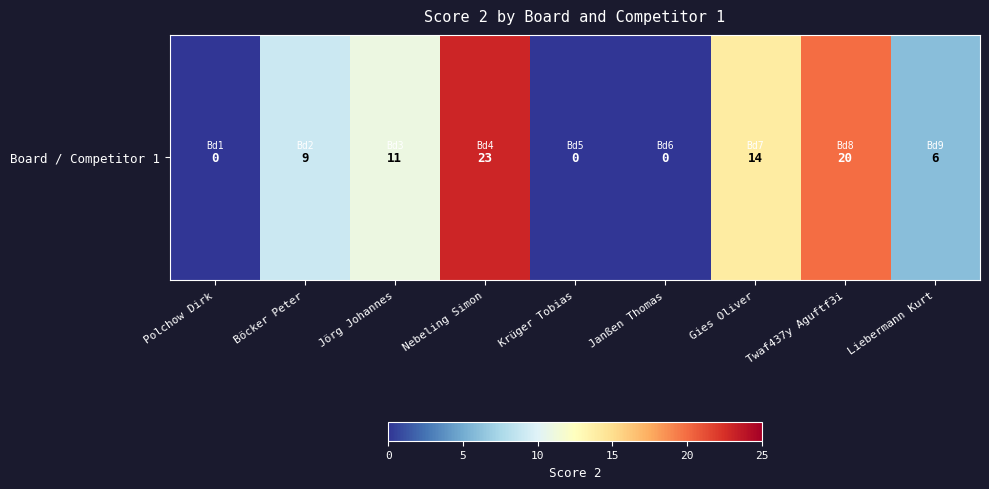

What is the difference between the maximum and minimum values?

23